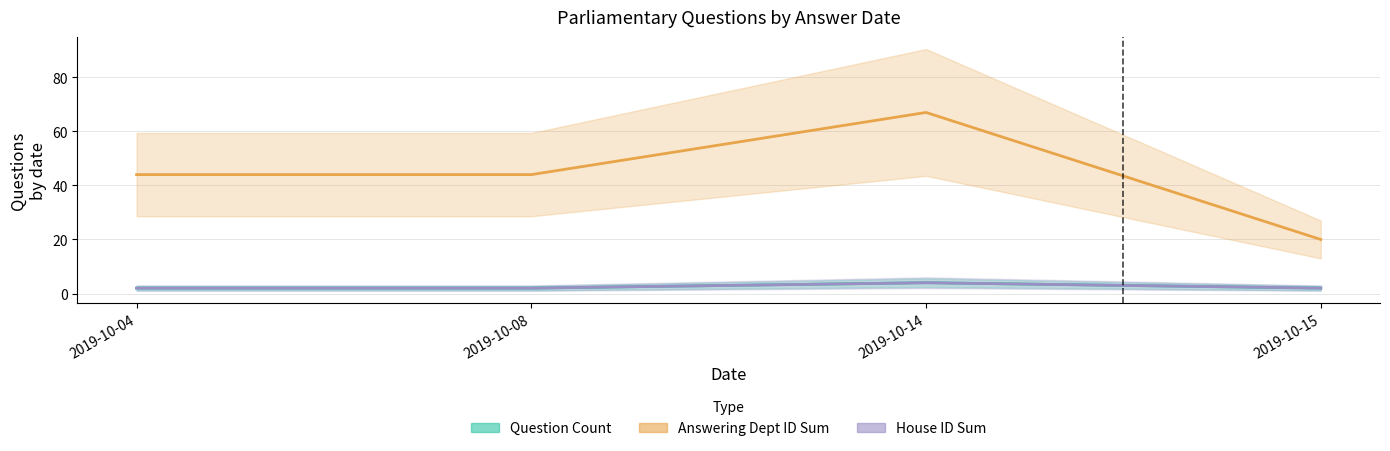

How many data points in Question Count are above 2?

1